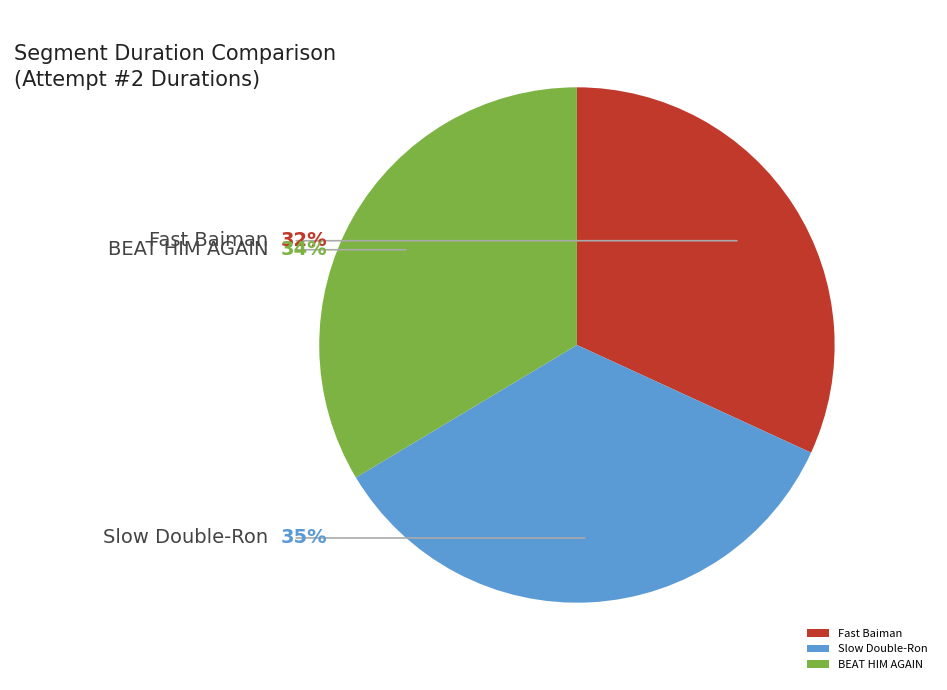

To the nearest percent, what is the difference between the Slow Double-Ron and Fast Baiman slice percentages?

3%